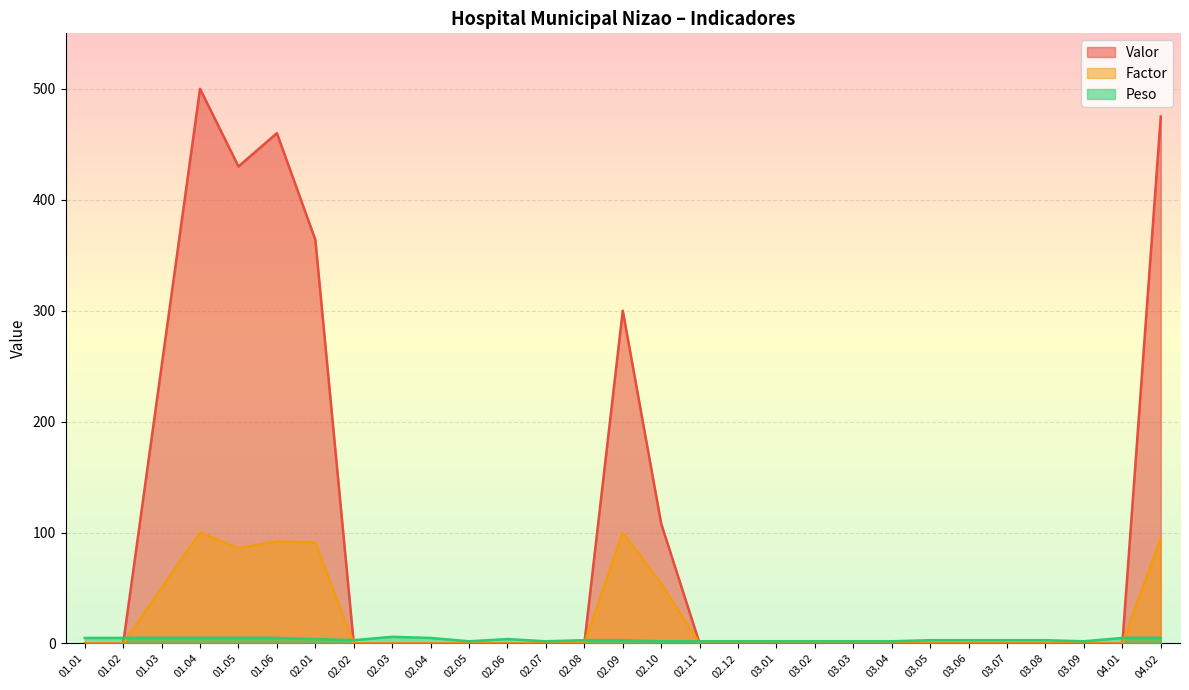

What is the total value across all series at 02.02?

3